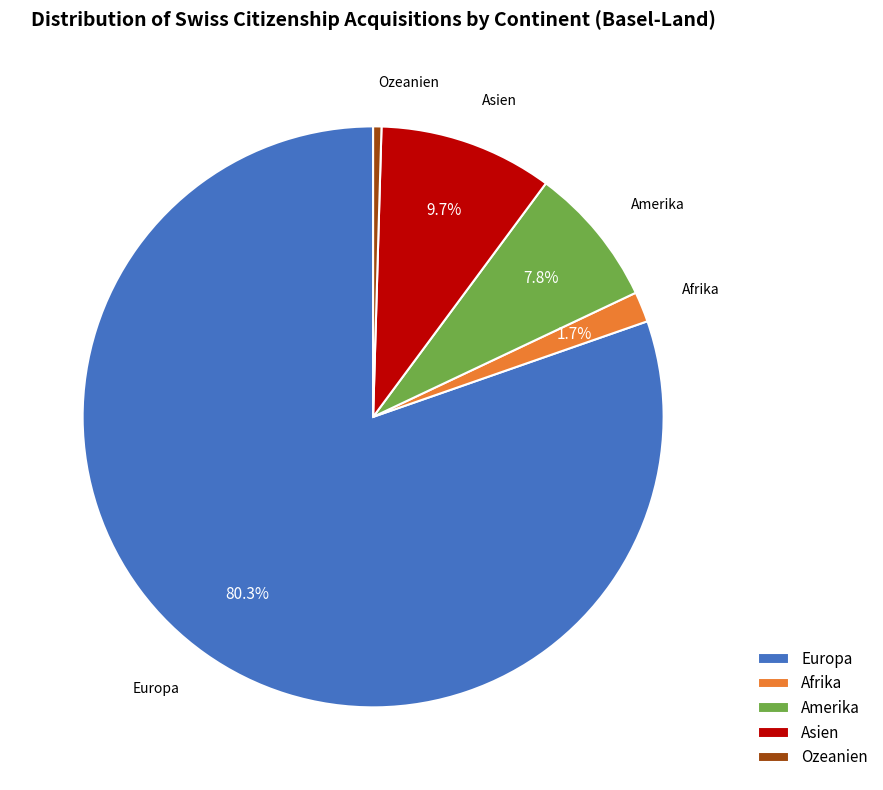

Rank the categories by value from highest to lowest.

Europa, Asien, Amerika, Afrika, Ozeanien